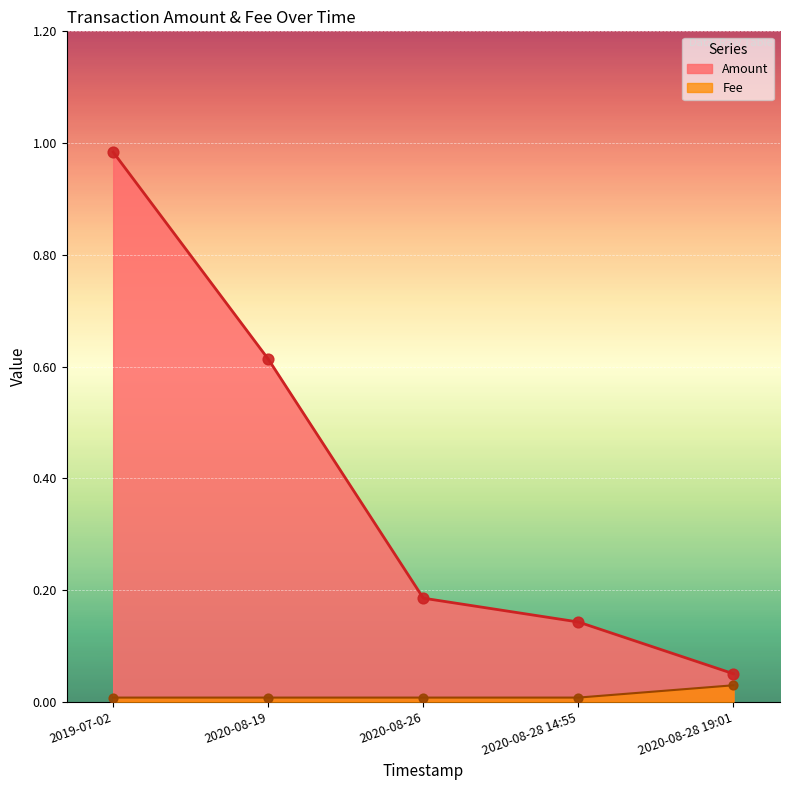

Which series has the widest spread of Y values?

Amount